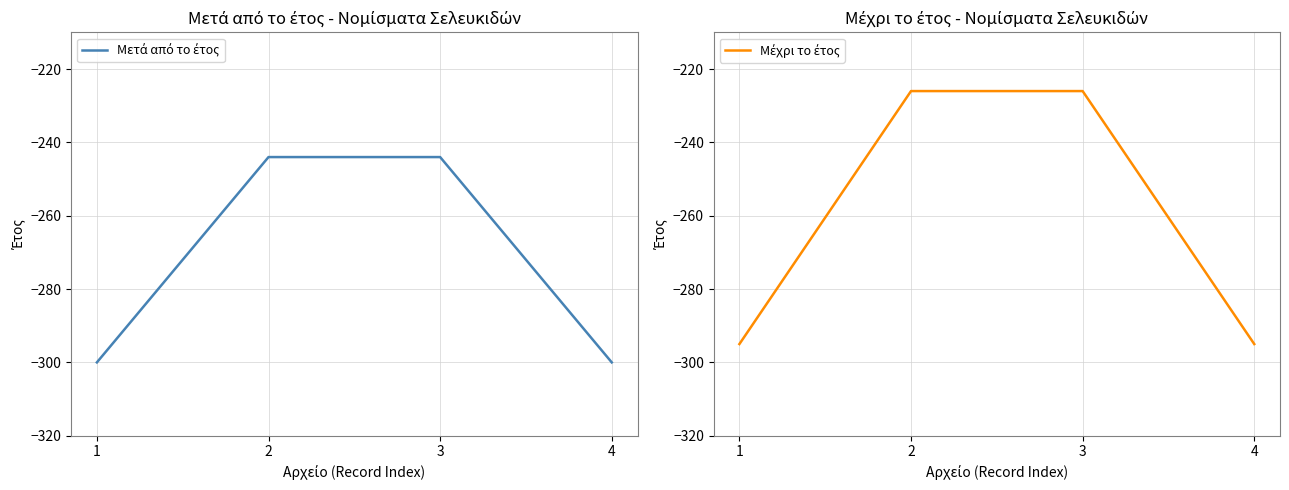

What is the lowest value of the Μέχρι το έτος series?

-295